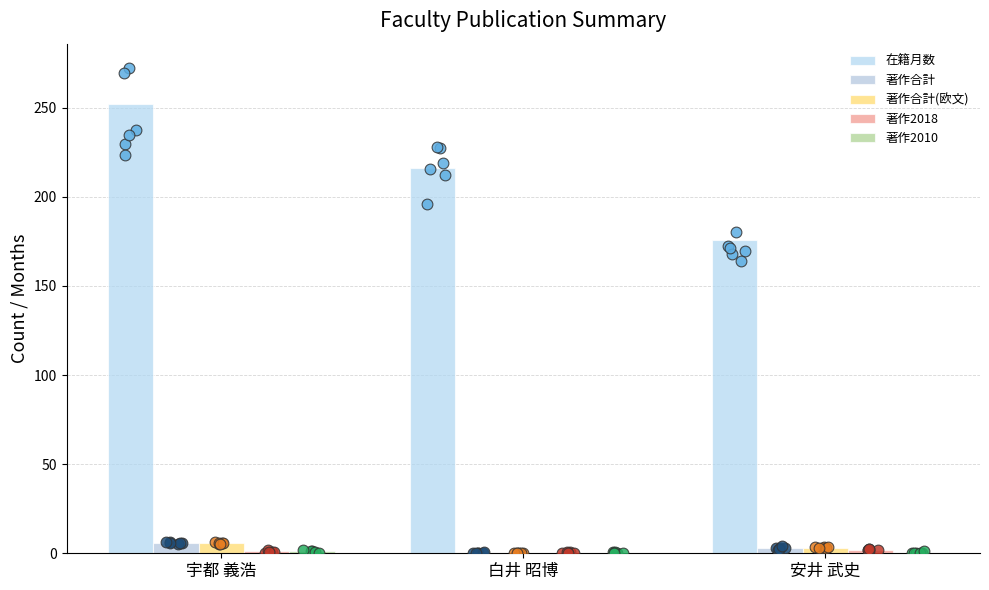

Which series has the largest total across all categories?

在籍月数